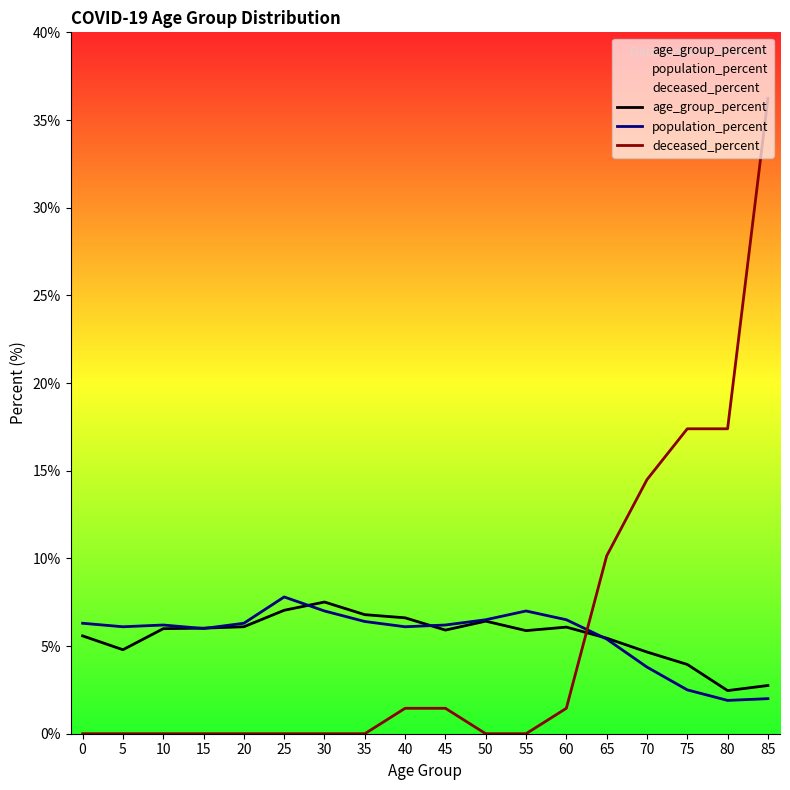

What is the difference between the maximum and minimum values in the population_percent series?

5.9